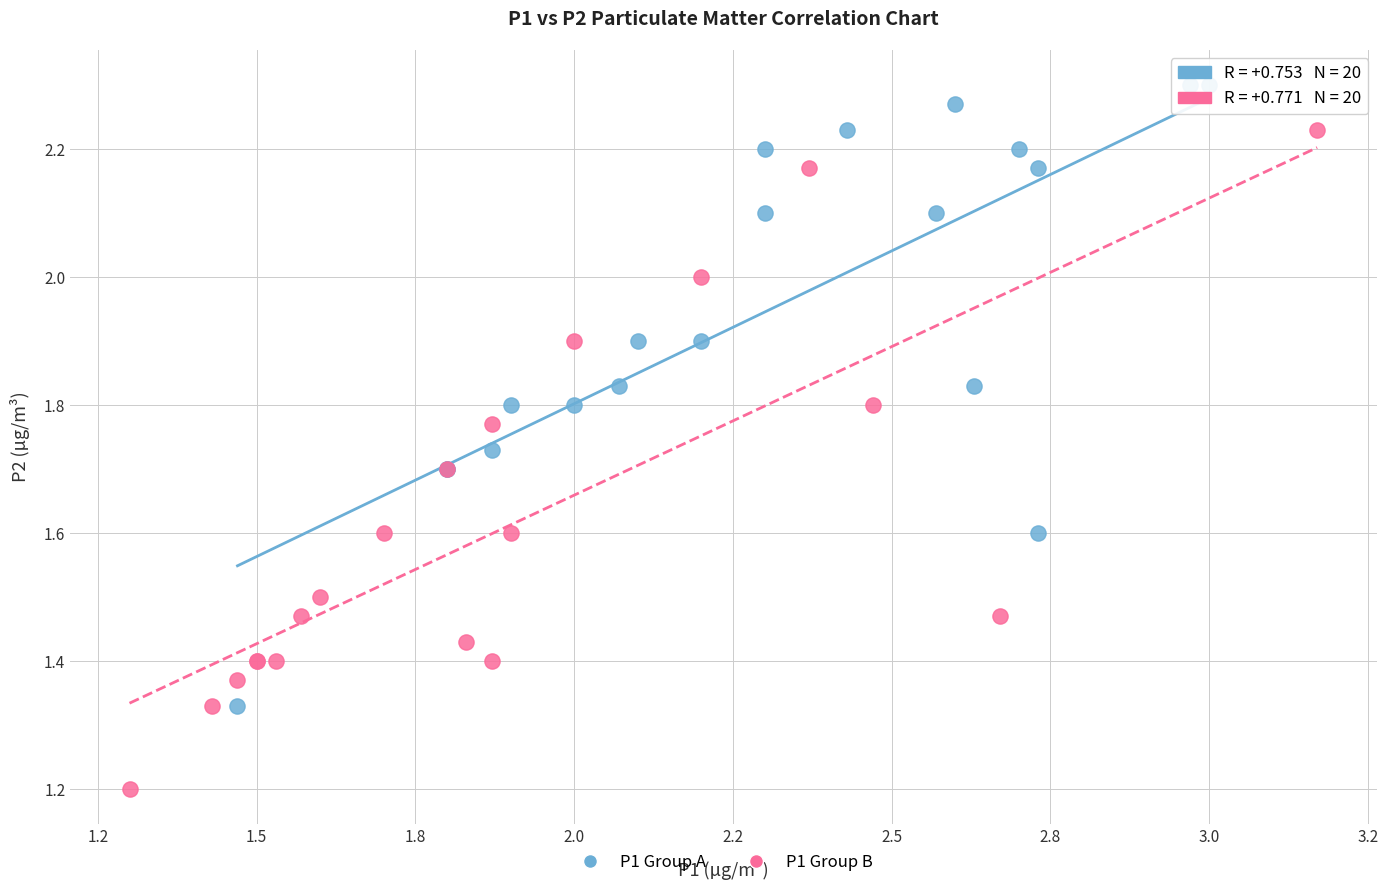

What are all the series names shown in the legend?

P1 Group A, P1 Group B